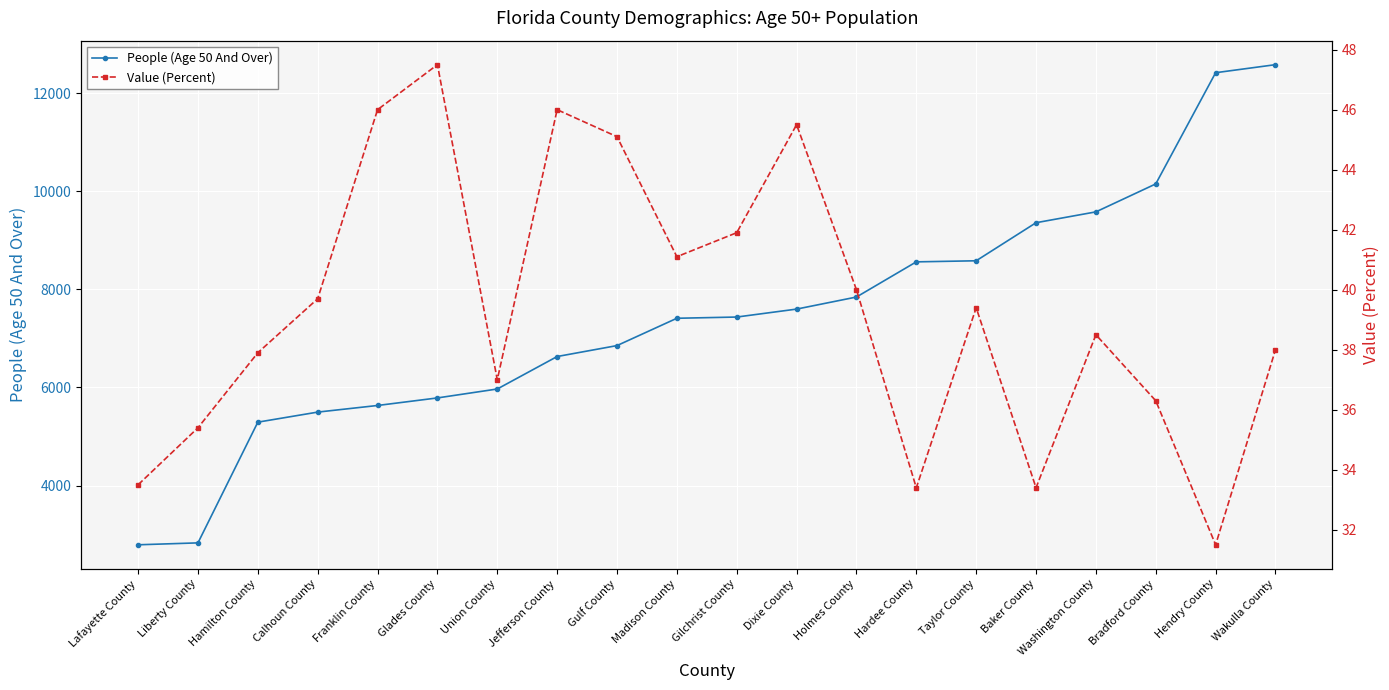

The Value (Percent) series shows 53.5 at Washington County. True or false?

False